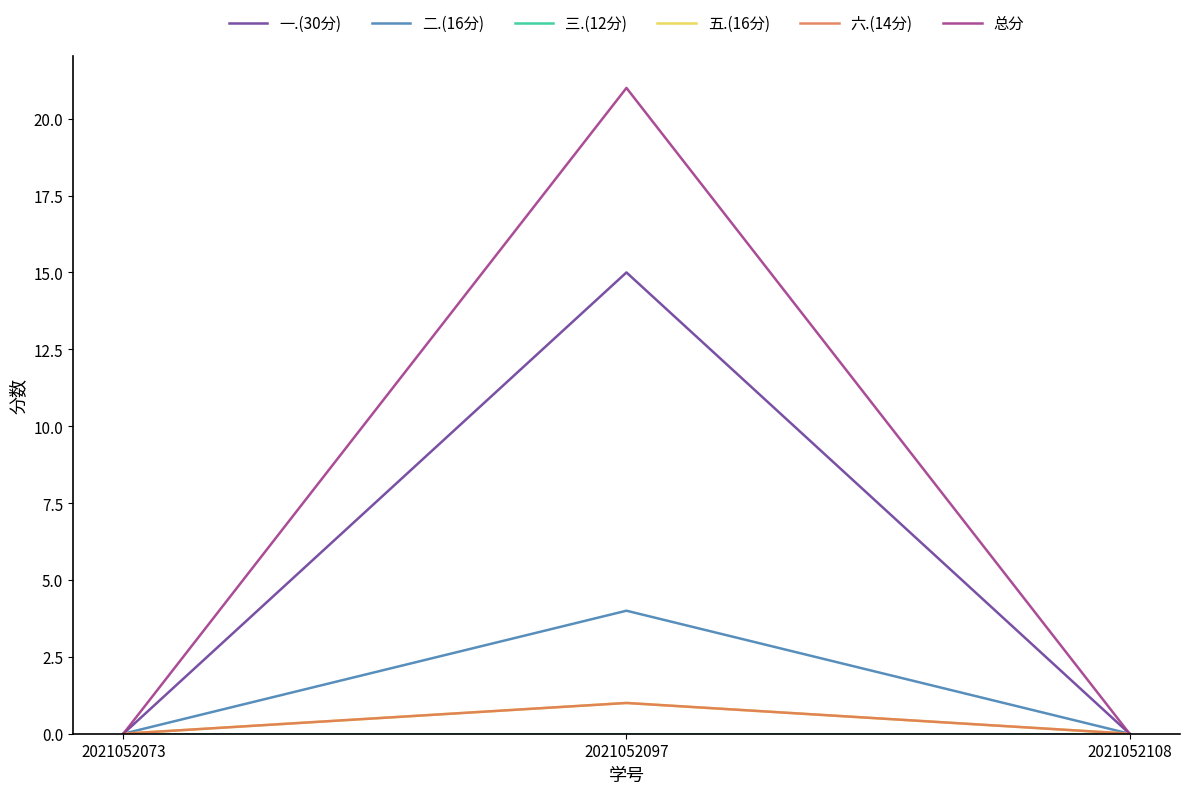

Rank the series at 2021052073 from highest to lowest value.

一.(30分), 二.(16分), 三.(12分), 五.(16分), 六.(14分), 总分